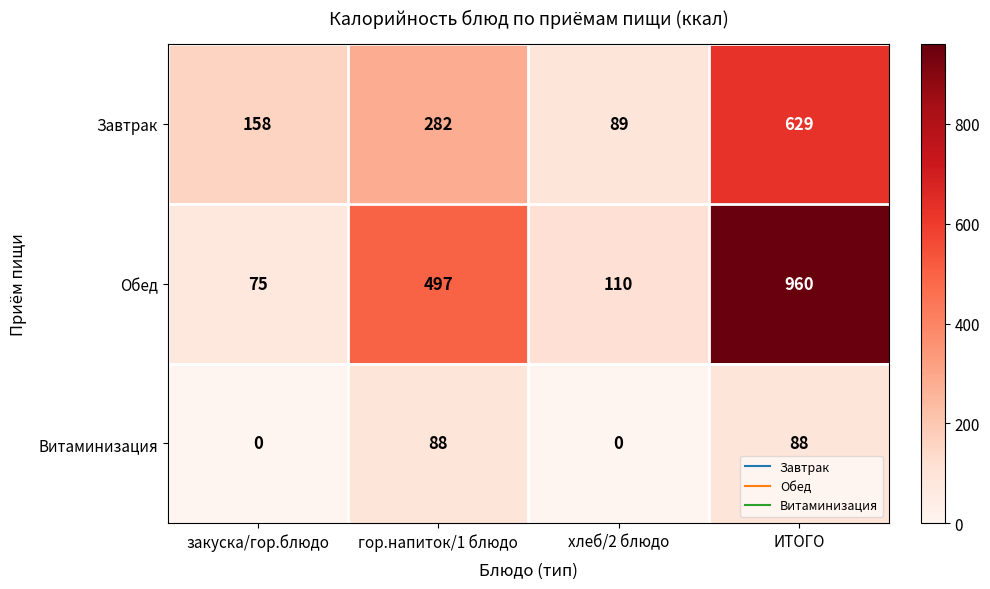

What is the difference between the Обед values at закуска/гор.блюдо and гор.напиток/1 блюдо?

422